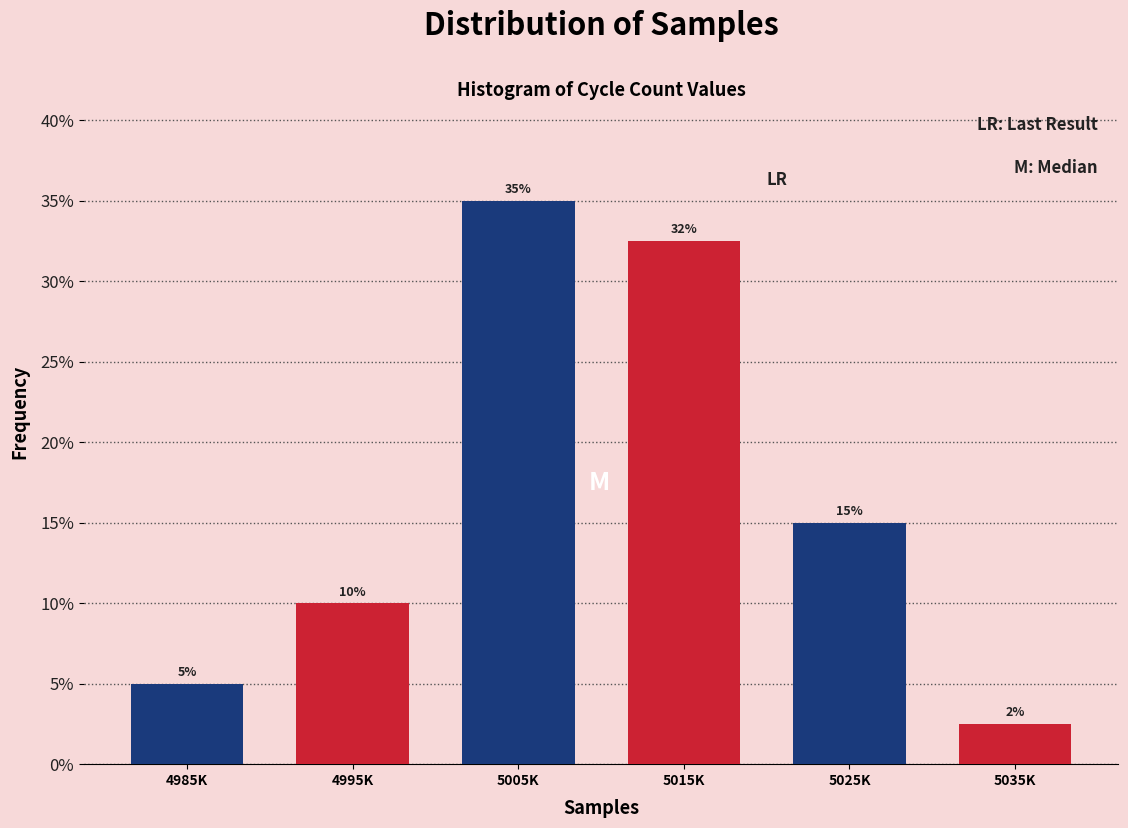

What is the sum of the values at 4985K and 5025K?

20.0